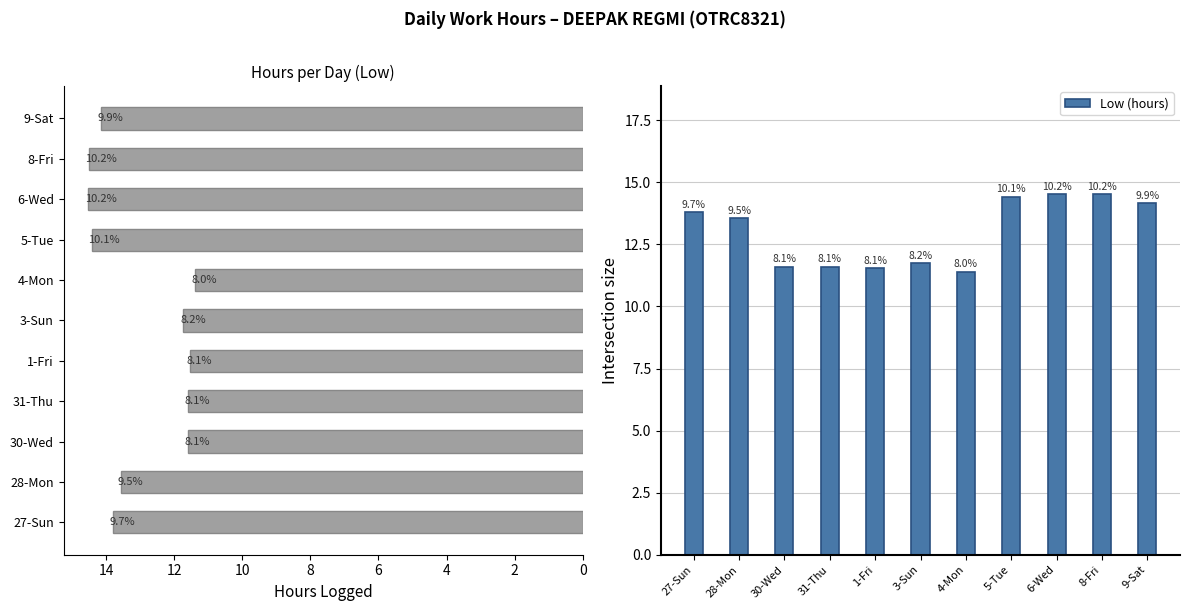

The value at 4-Mon is 7.6. True or false?

False